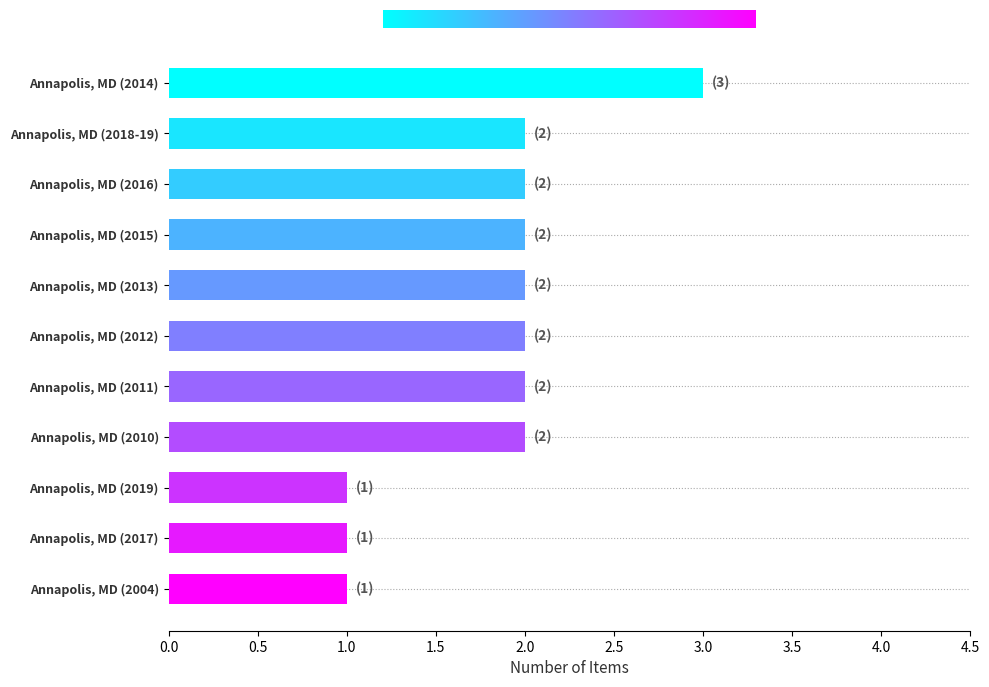

How many data points does each series have?

11